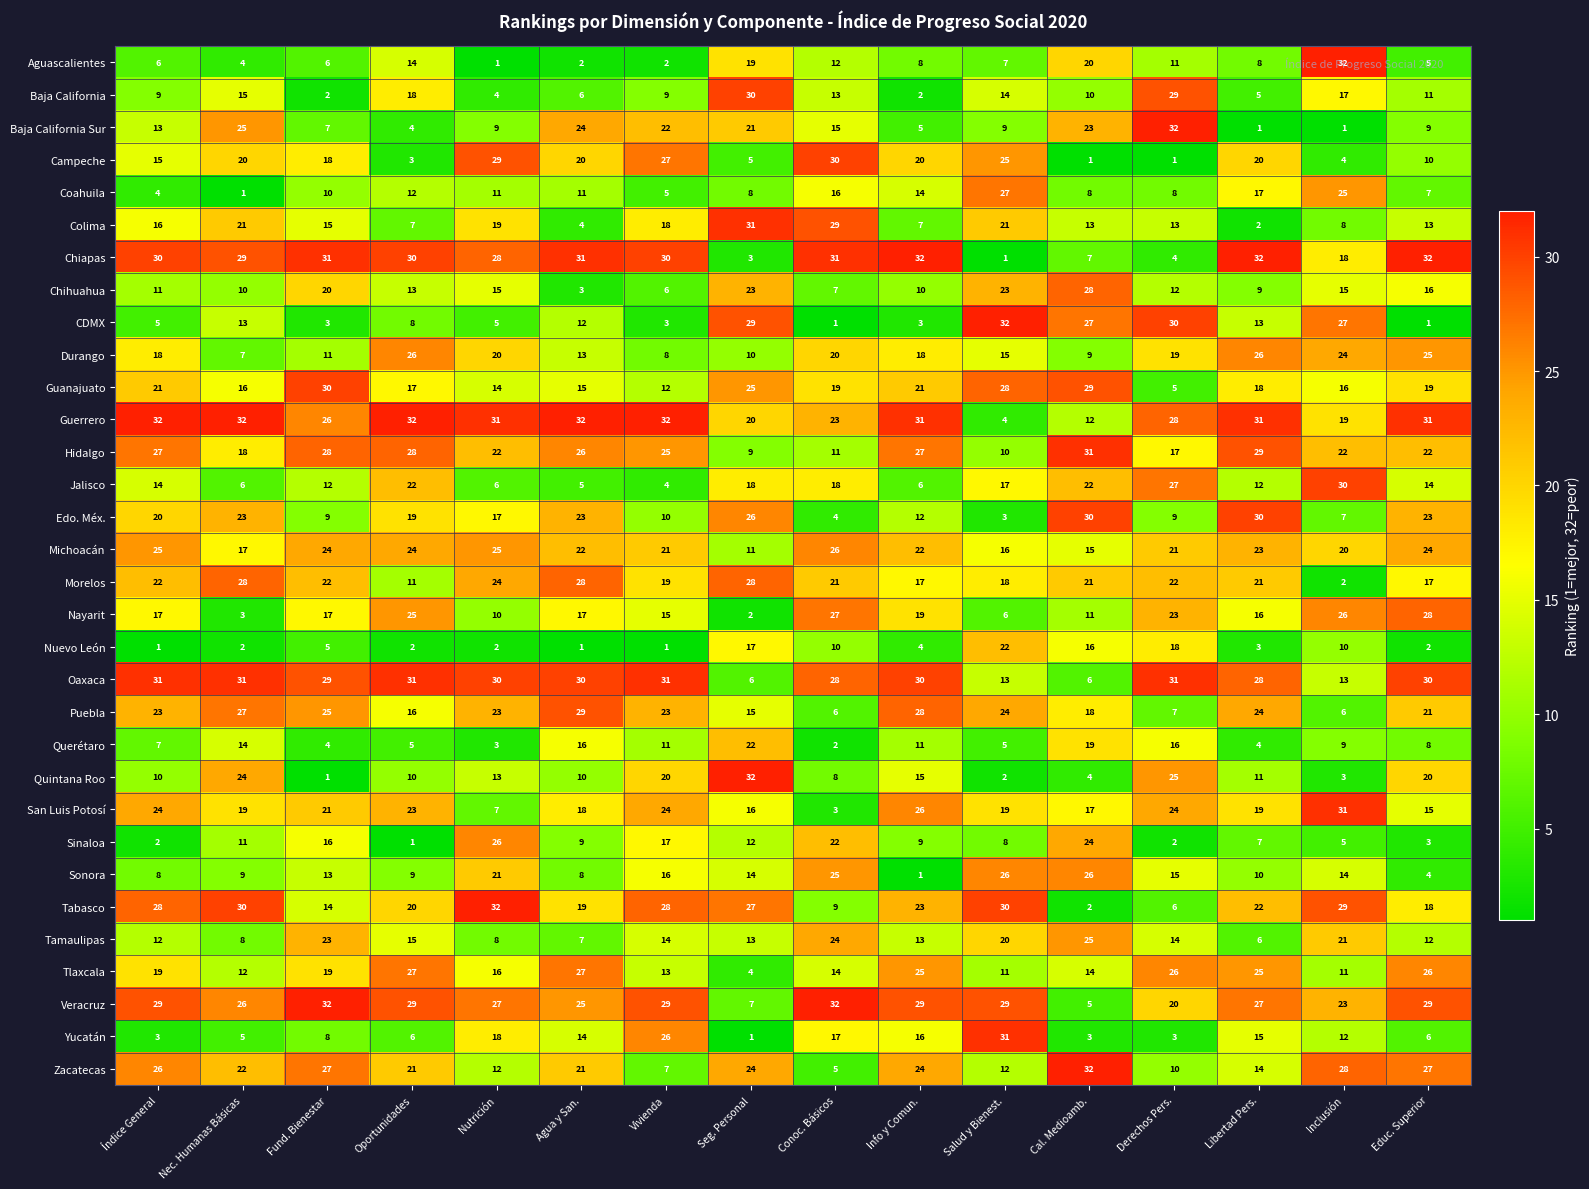

What is the maximum value for San Luis Potosí?

31